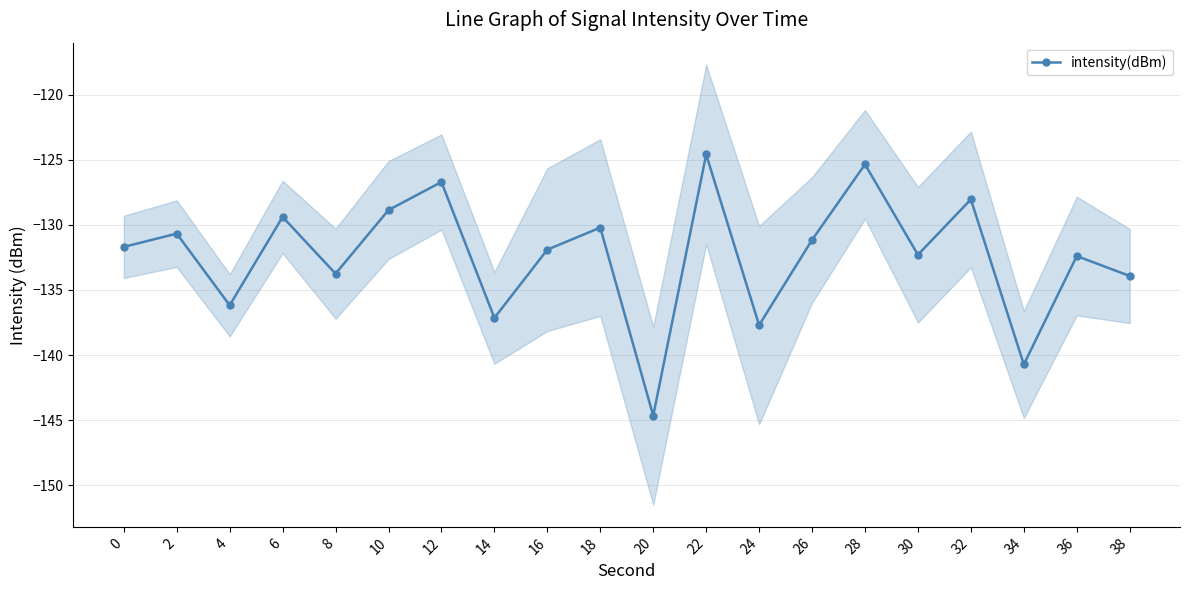

The value at 10 is -128.9. True or false?

True